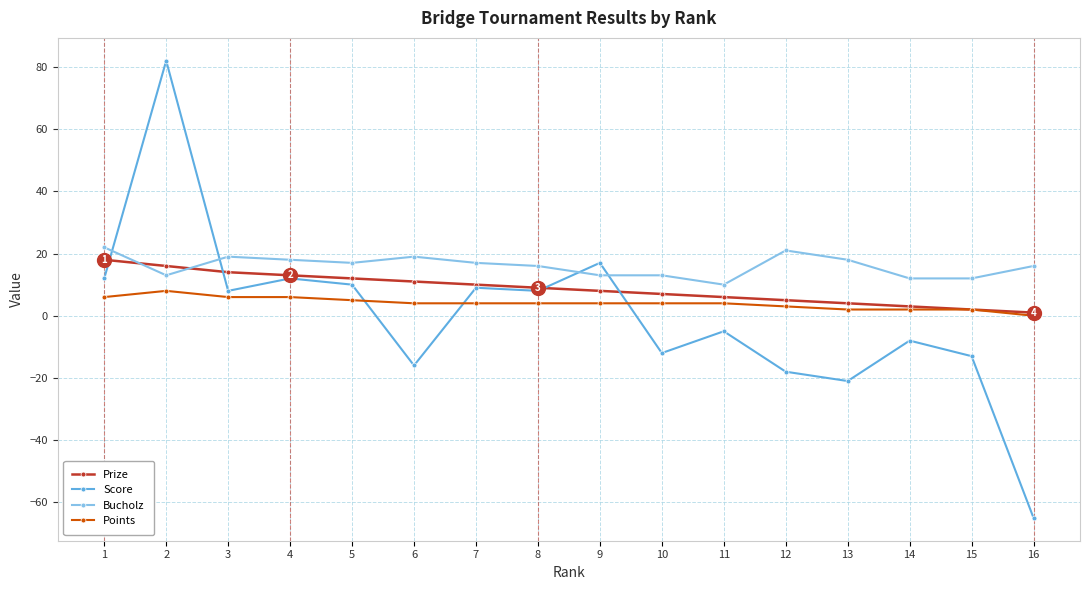

At which category does Points reach its first local peak?

2